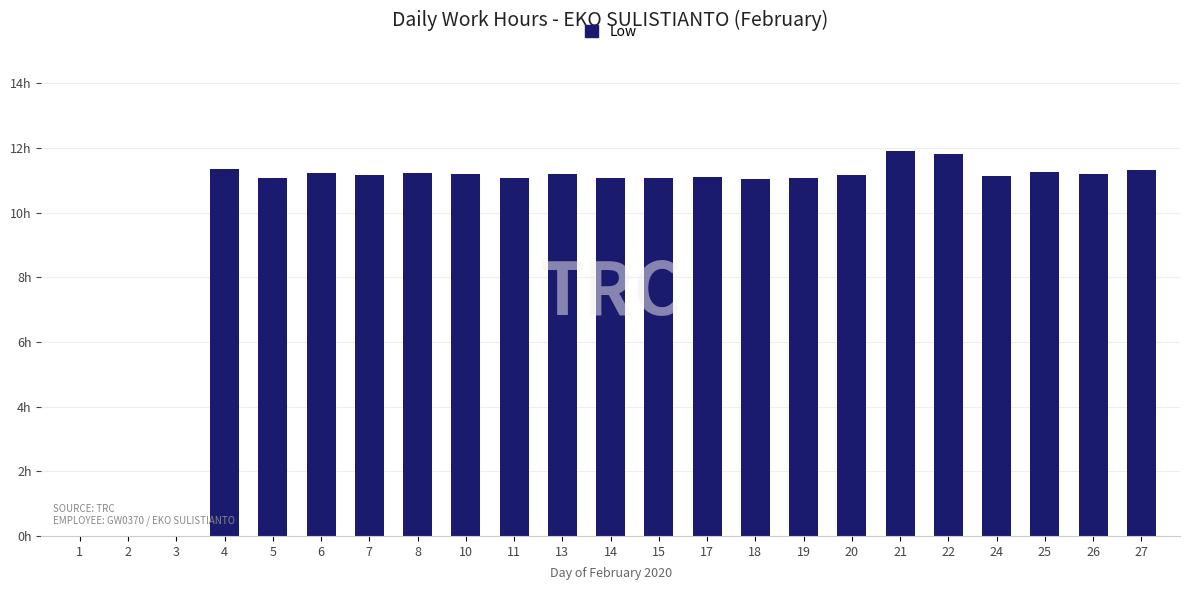

Reading right to left, what are all the values shown in this chart?

27=11.3	26=11.2	25=11.3	24=11.1	22=11.8	21=11.9	20=11.2	19=11.1	18=11.0	17=11.1	15=11.1	14=11.1	13=11.2	11=11.1	10=11.2	8=11.2	7=11.2	6=11.2	5=11.1	4=11.3	3=0.0	2=0.0	1=0.0